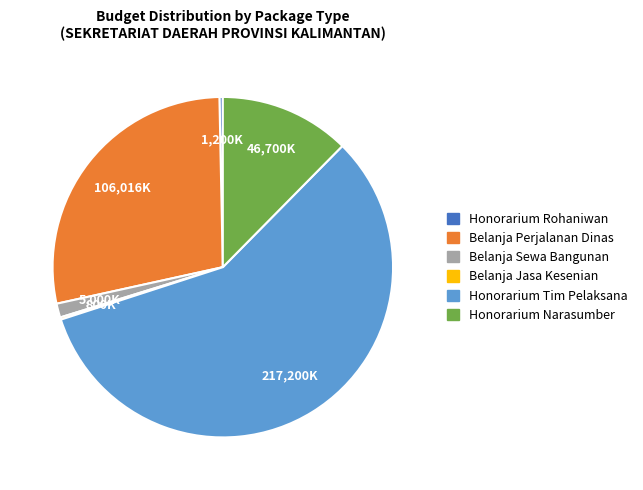

Between Belanja Perjalanan Dinas and Honorarium Tim Pelaksana, which is larger?

Honorarium Tim Pelaksana